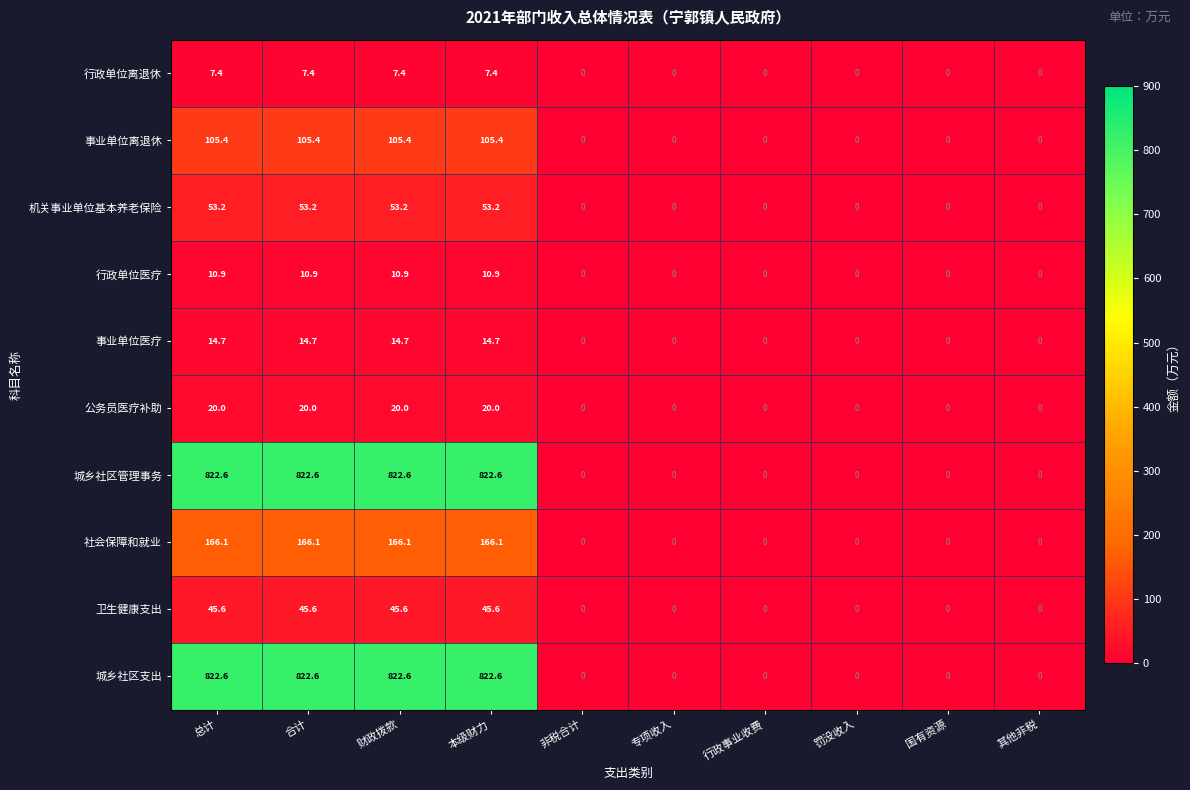

True or false: 社会保障和就业 has a value of 166.1 at 总计.

True